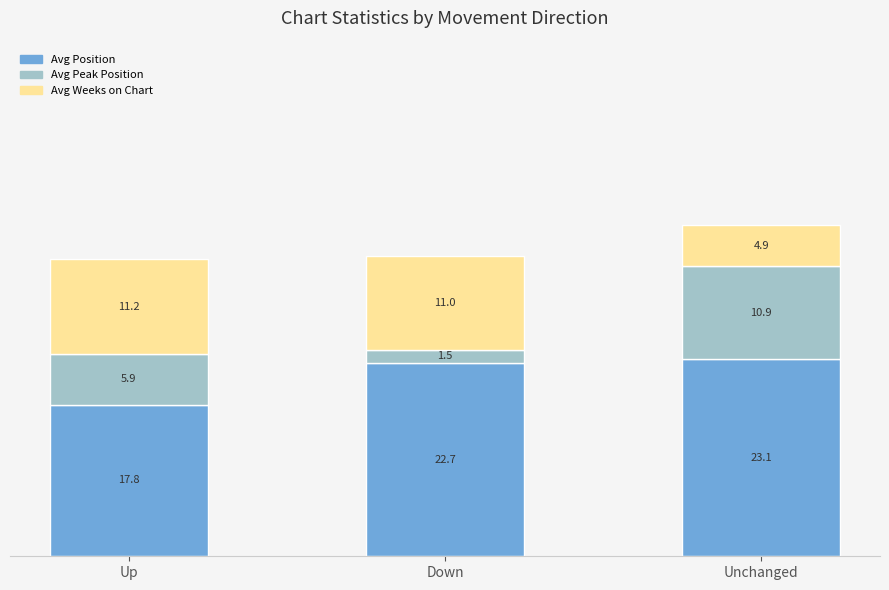

What is the sum of all Avg Position values?

63.6